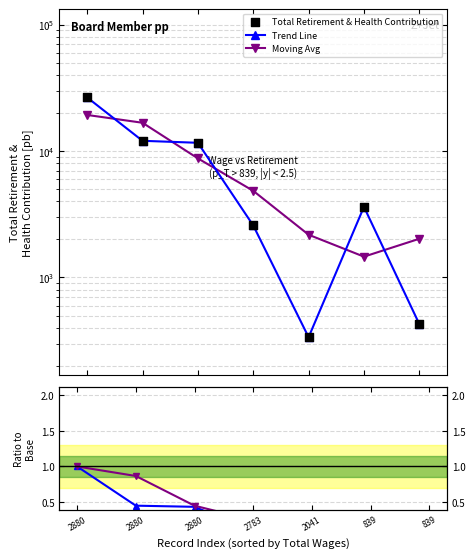

At how many categories does at least one series exceed 21999?

1